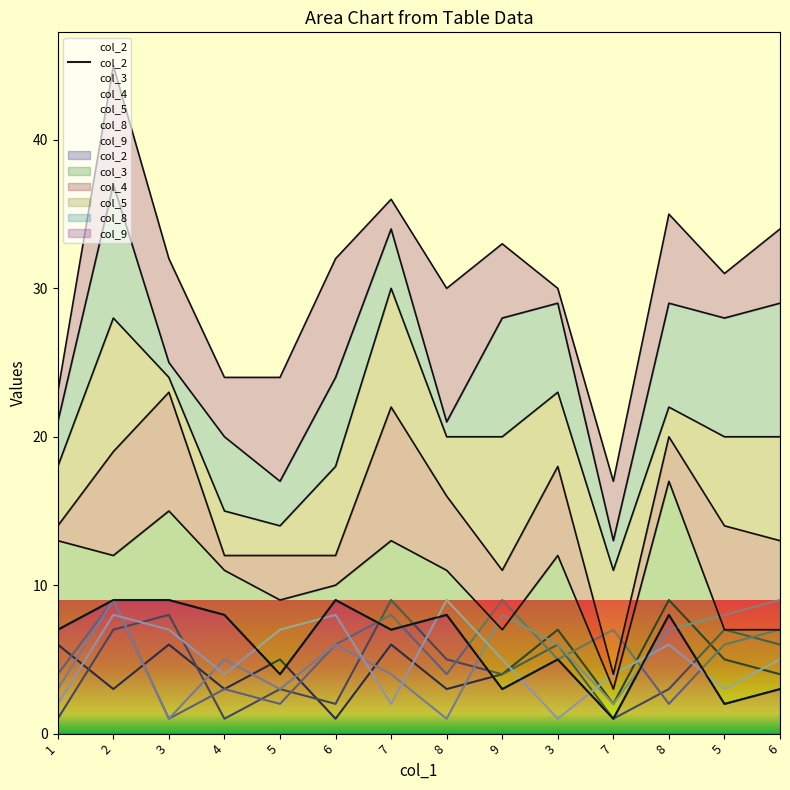

At which category is the sum across all series the highest?

2